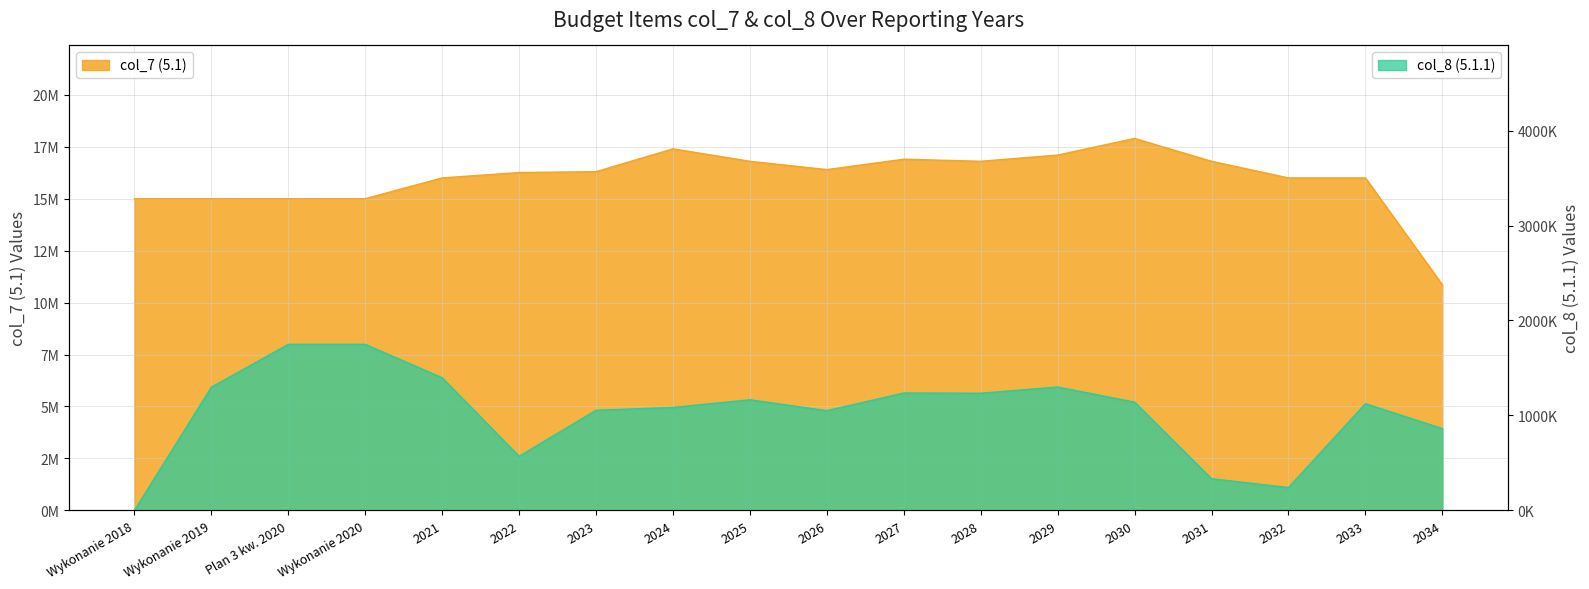

How many interior local valleys does the col_7 (5.1) series have?

2